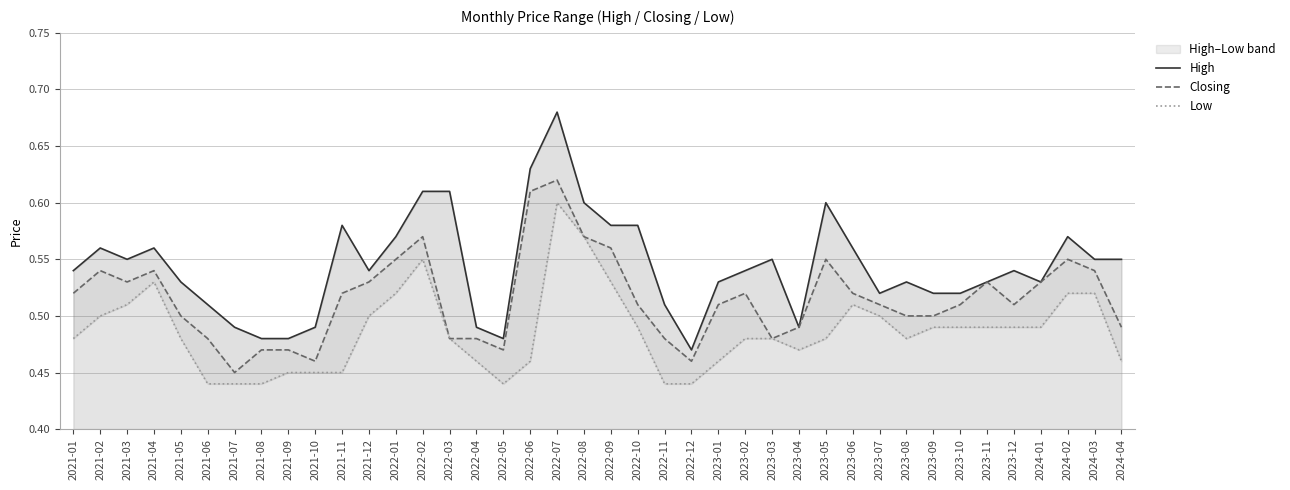

Reading left to right, list all the values displayed in this chart.

High: 2021-01=0.5	2021-02=0.6	2021-03=0.6	2021-04=0.6	2021-05=0.5	2021-06=0.5	2021-07=0.5	2021-08=0.5	2021-09=0.5	2021-10=0.5	2021-11=0.6	2021-12=0.5	2022-01=0.6	2022-02=0.6	2022-03=0.6	2022-04=0.5	2022-05=0.5	2022-06=0.6	2022-07=0.7	2022-08=0.6	2022-09=0.6	2022-10=0.6	2022-11=0.5	2022-12=0.5	2023-01=0.5	2023-02=0.5	2023-03=0.6	2023-04=0.5	2023-05=0.6	2023-06=0.6	2023-07=0.5	2023-08=0.5	2023-09=0.5	2023-10=0.5	2023-11=0.5	2023-12=0.5	2024-01=0.5	2024-02=0.6	2024-03=0.6	2024-04=0.6
Closing: 2021-01=0.5	2021-02=0.5	2021-03=0.5	2021-04=0.5	2021-05=0.5	2021-06=0.5	2021-07=0.5	2021-08=0.5	2021-09=0.5	2021-10=0.5	2021-11=0.5	2021-12=0.5	2022-01=0.6	2022-02=0.6	2022-03=0.5	2022-04=0.5	2022-05=0.5	2022-06=0.6	2022-07=0.6	2022-08=0.6	2022-09=0.6	2022-10=0.5	2022-11=0.5	2022-12=0.5	2023-01=0.5	2023-02=0.5	2023-03=0.5	2023-04=0.5	2023-05=0.6	2023-06=0.5	2023-07=0.5	2023-08=0.5	2023-09=0.5	2023-10=0.5	2023-11=0.5	2023-12=0.5	2024-01=0.5	2024-02=0.6	2024-03=0.5	2024-04=0.5
Low: 2021-01=0.5	2021-02=0.5	2021-03=0.5	2021-04=0.5	2021-05=0.5	2021-06=0.4	2021-07=0.4	2021-08=0.4	2021-09=0.5	2021-10=0.5	2021-11=0.5	2021-12=0.5	2022-01=0.5	2022-02=0.6	2022-03=0.5	2022-04=0.5	2022-05=0.4	2022-06=0.5	2022-07=0.6	2022-08=0.6	2022-09=0.5	2022-10=0.5	2022-11=0.4	2022-12=0.4	2023-01=0.5	2023-02=0.5	2023-03=0.5	2023-04=0.5	2023-05=0.5	2023-06=0.5	2023-07=0.5	2023-08=0.5	2023-09=0.5	2023-10=0.5	2023-11=0.5	2023-12=0.5	2024-01=0.5	2024-02=0.5	2024-03=0.5	2024-04=0.5